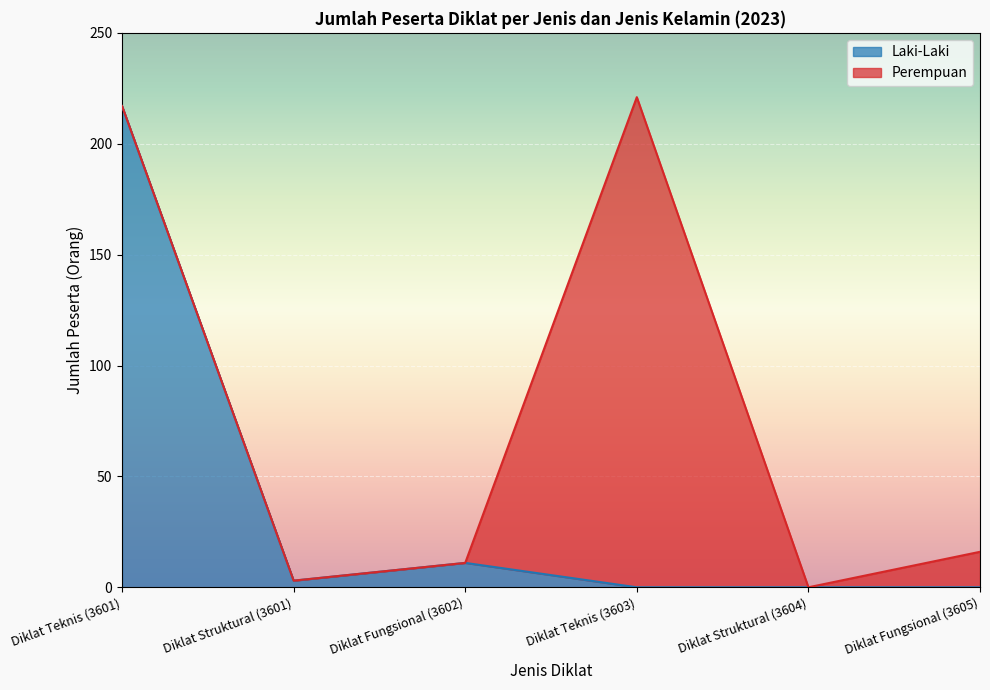

How many data points does each series have?

6